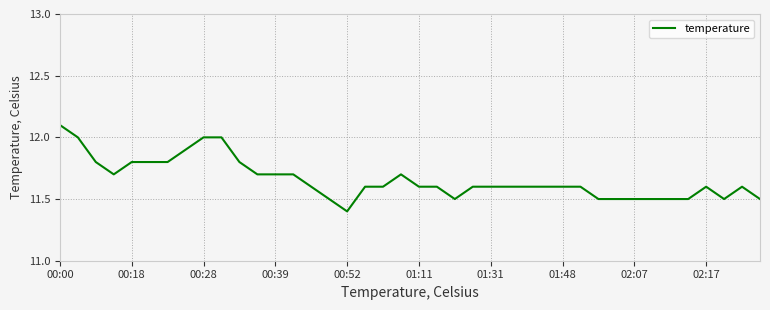

What is the difference between the maximum and minimum values?

0.7